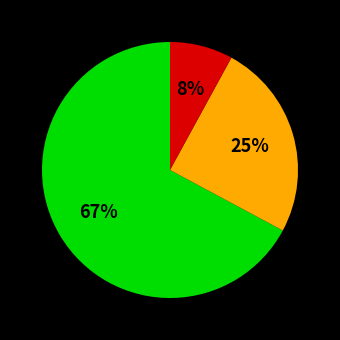

To the nearest percent, what is the average slice percentage?

33%